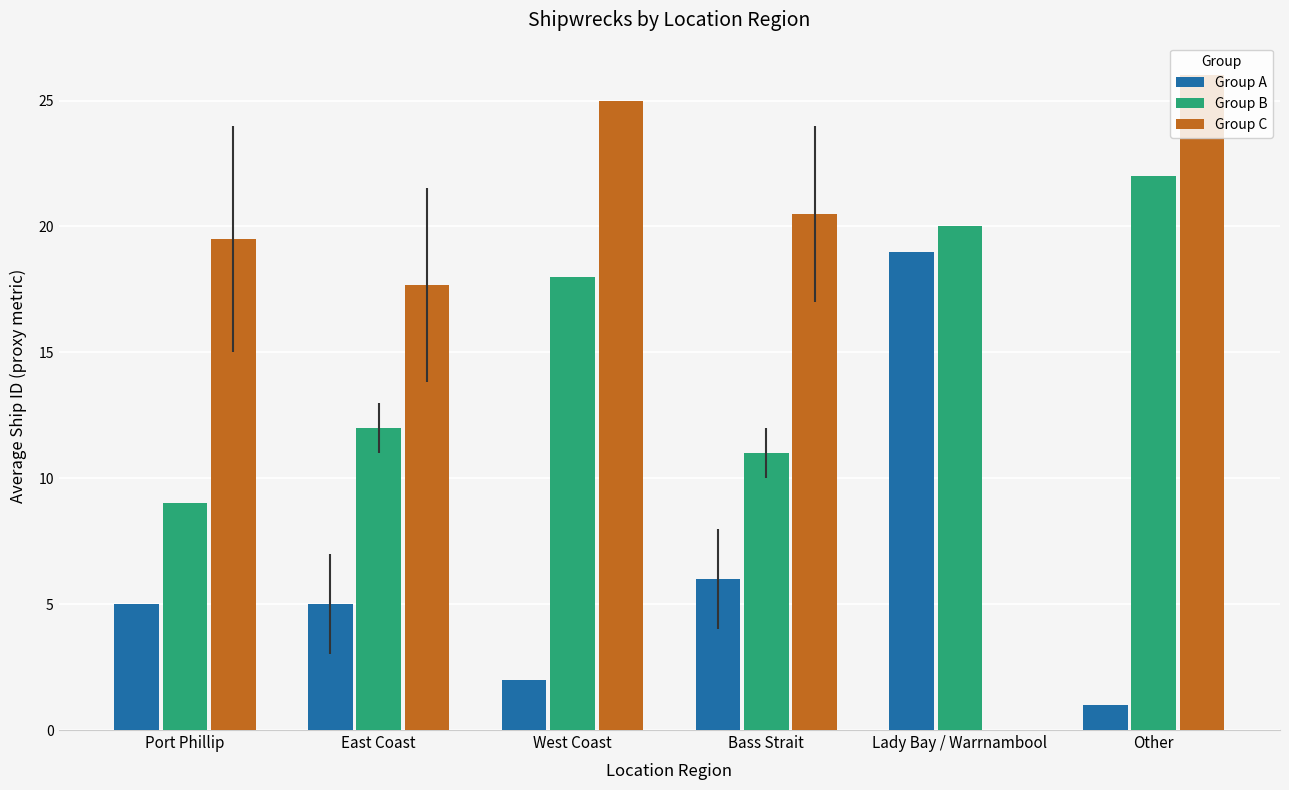

At which category is the sum across all series the highest?

Other